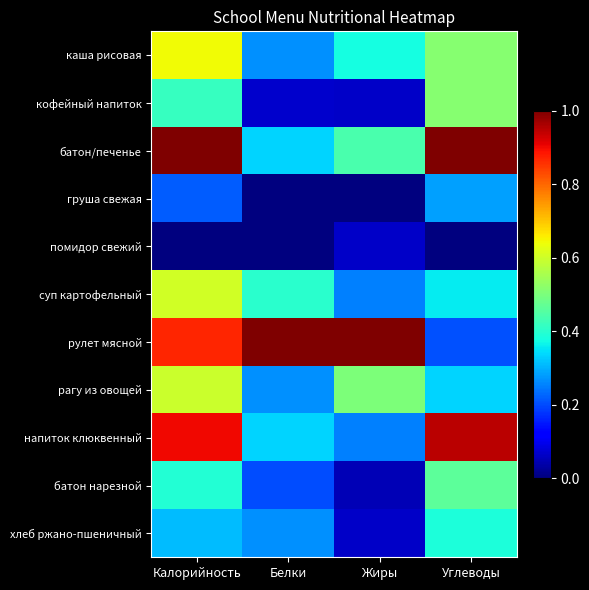

At Жиры, list the series in order from largest to smallest.

рулет мясной, рагу из овощей, батон/печенье, каша рисовая, суп картофельный, напиток клюквенный, кофейный напиток, помидор свежий, хлеб ржано-пшеничный, батон нарезной, груша свежая